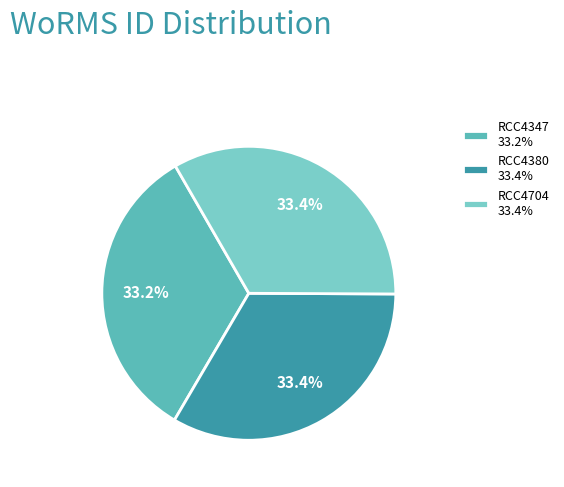

Is RCC4380 the majority of the pie?

No